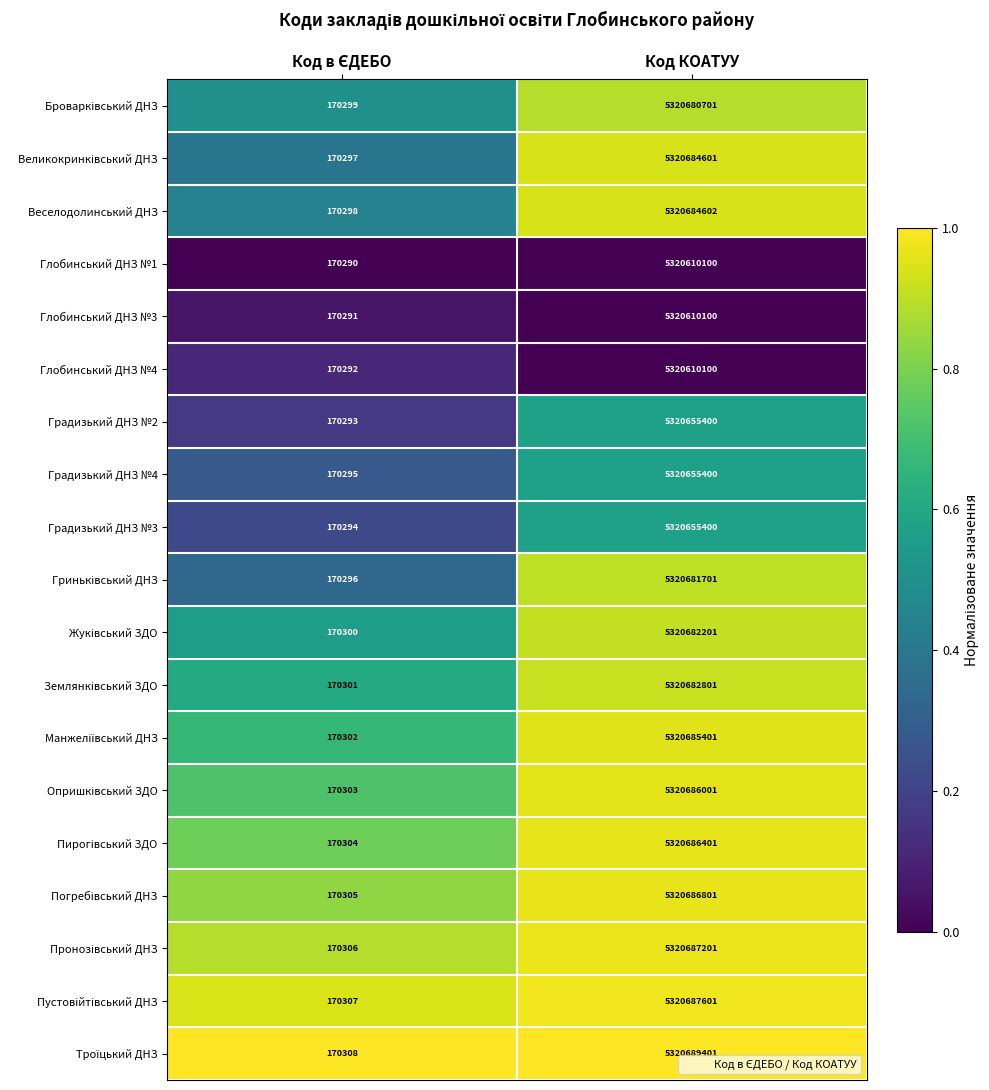

What is the total value across all series at Код КОАТУУ?

101092701914